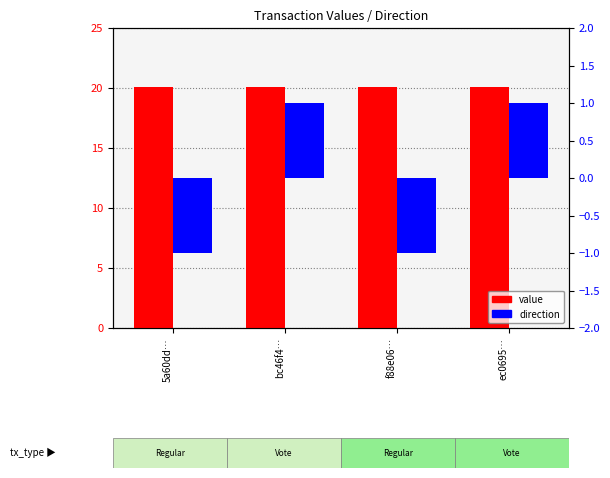

How many groups of bars are there?

4